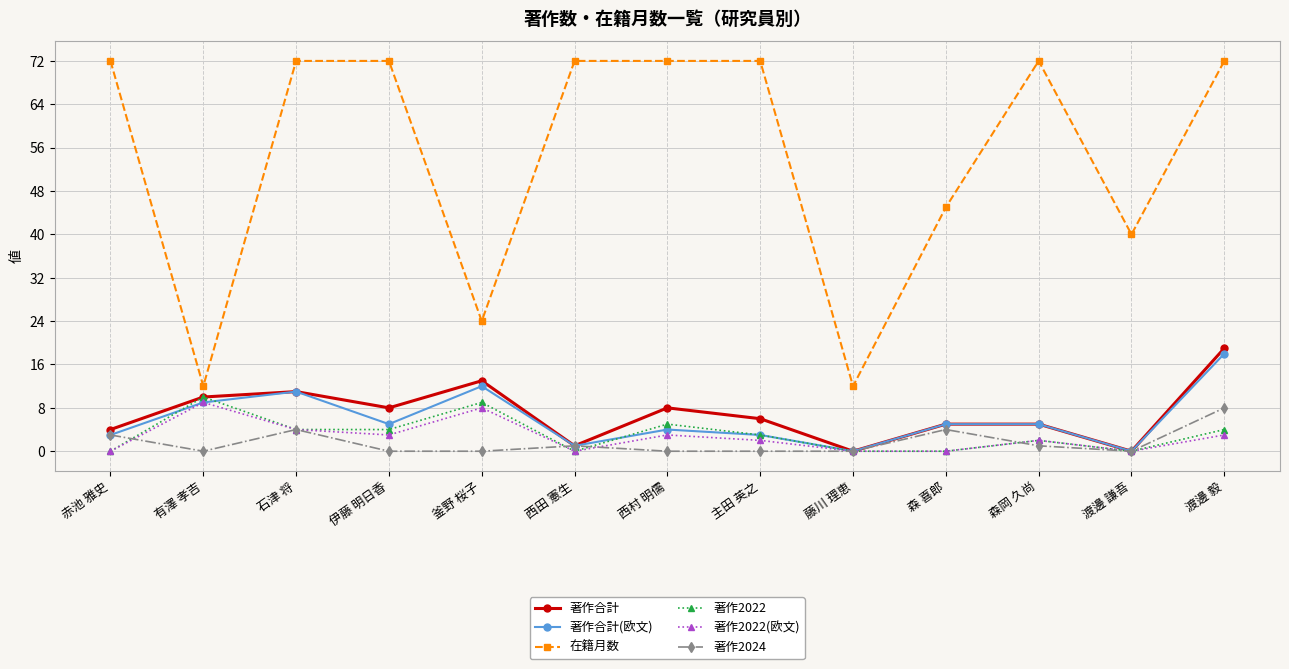

Where is the first local maximum for 著作合計?

石津 将